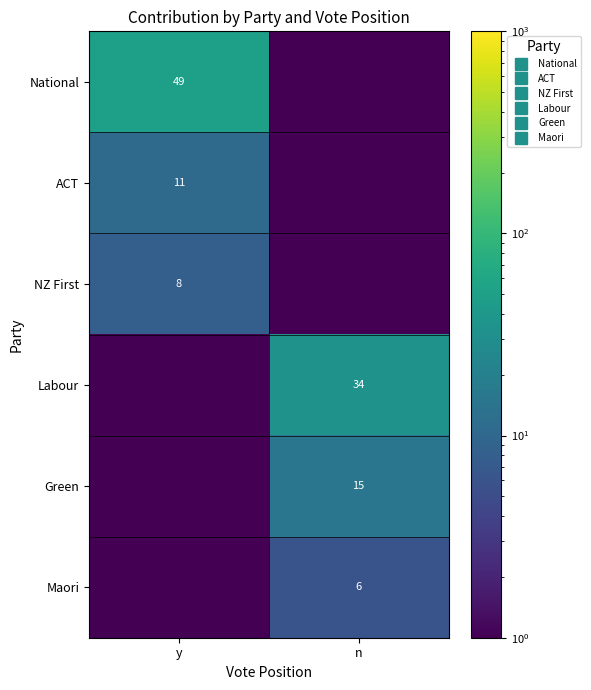

What is the sum of the Maori values at y and n?

6.1